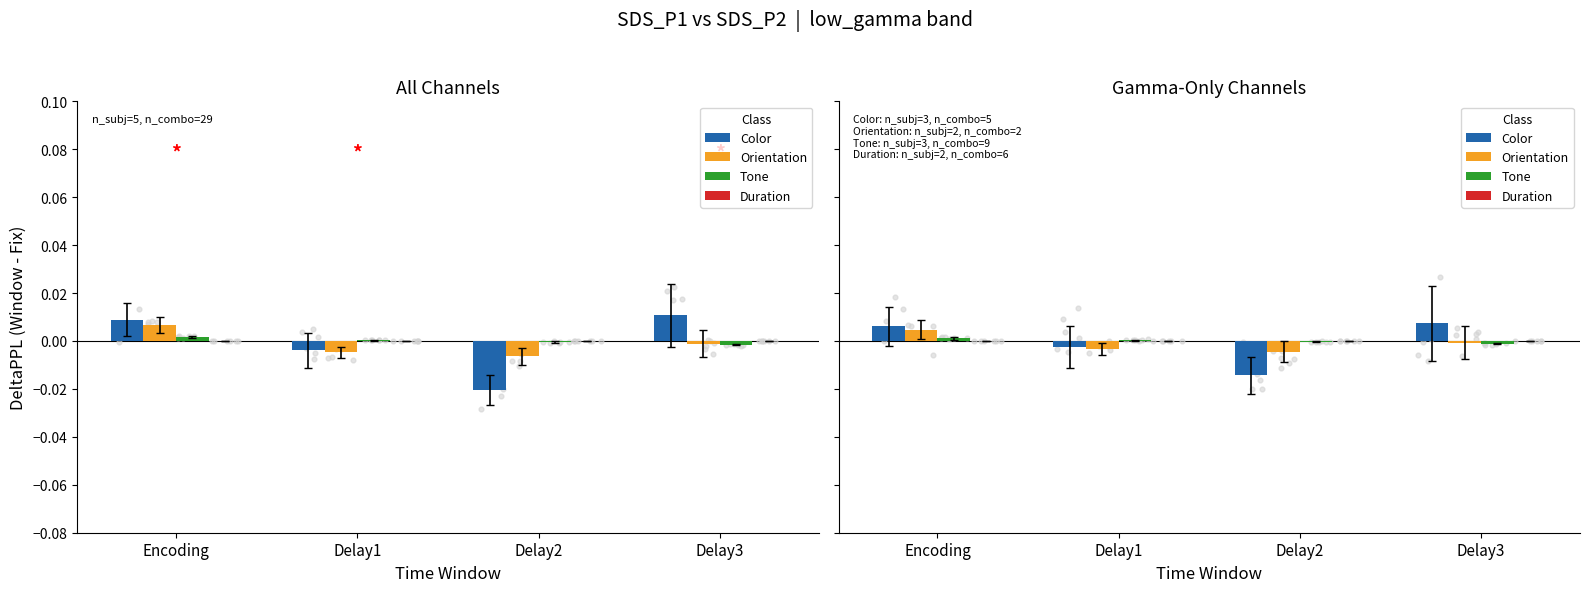

At how many categories does at least one series exceed 0?

3